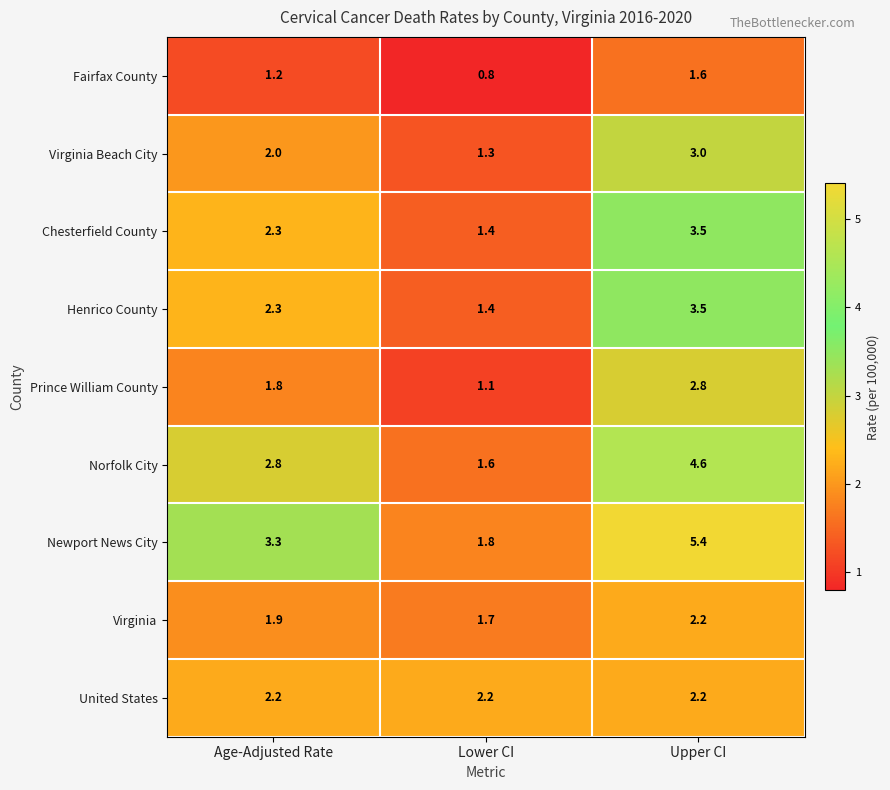

What is the maximum value shown in the chart?

5.4